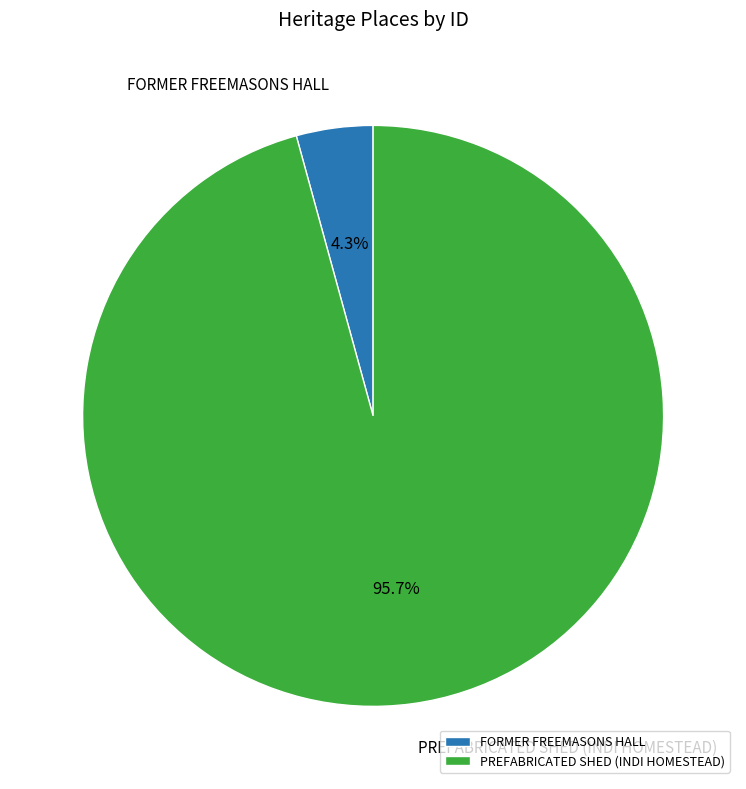

What is the total percentage of PREFABRICATED SHED (INDI HOMESTEAD) and FORMER FREEMASONS HALL?

100.0%